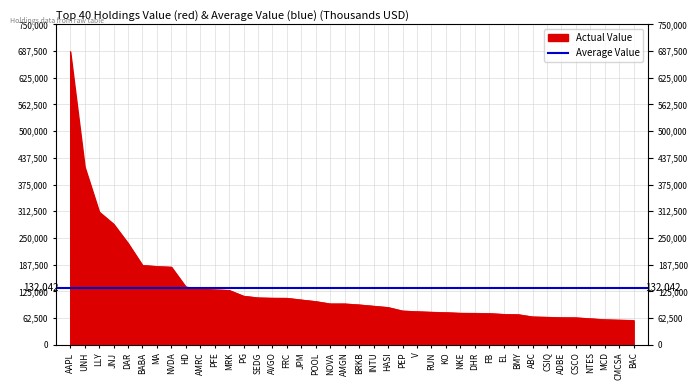

What is the difference between the maximum and minimum values?

629292